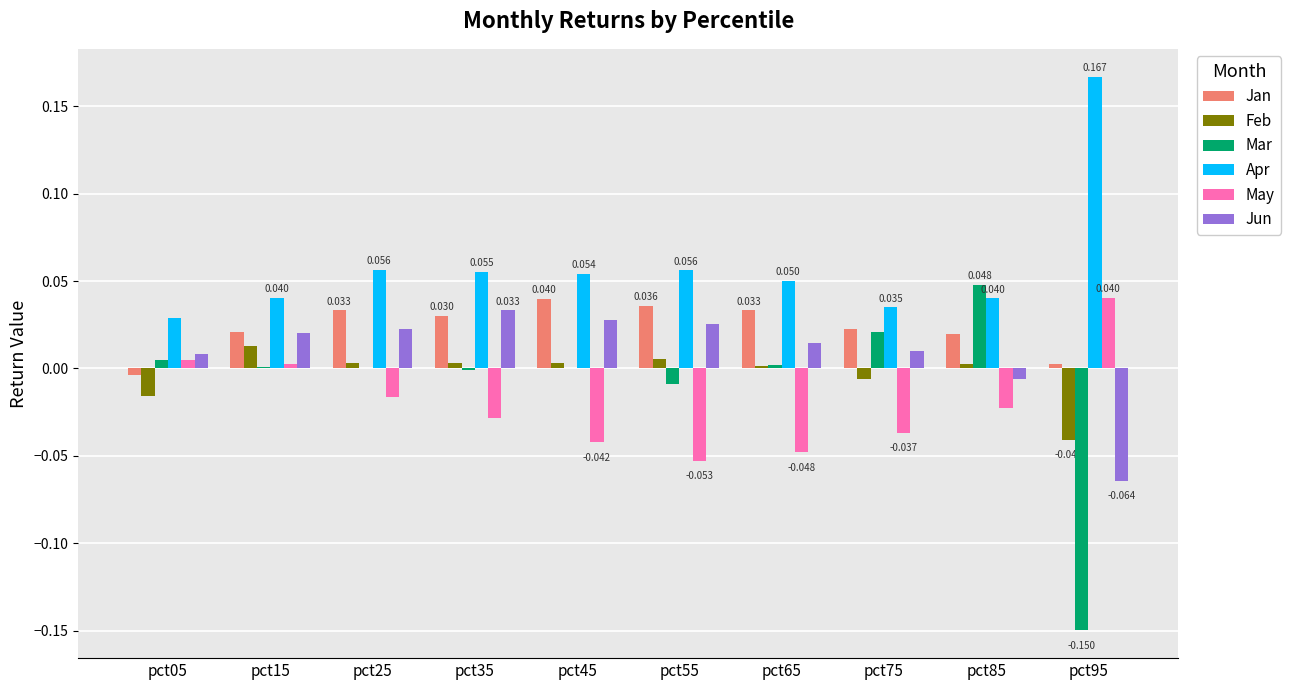

Is the value of Apr at pct65 greater than the value of Jan at pct35?

Yes